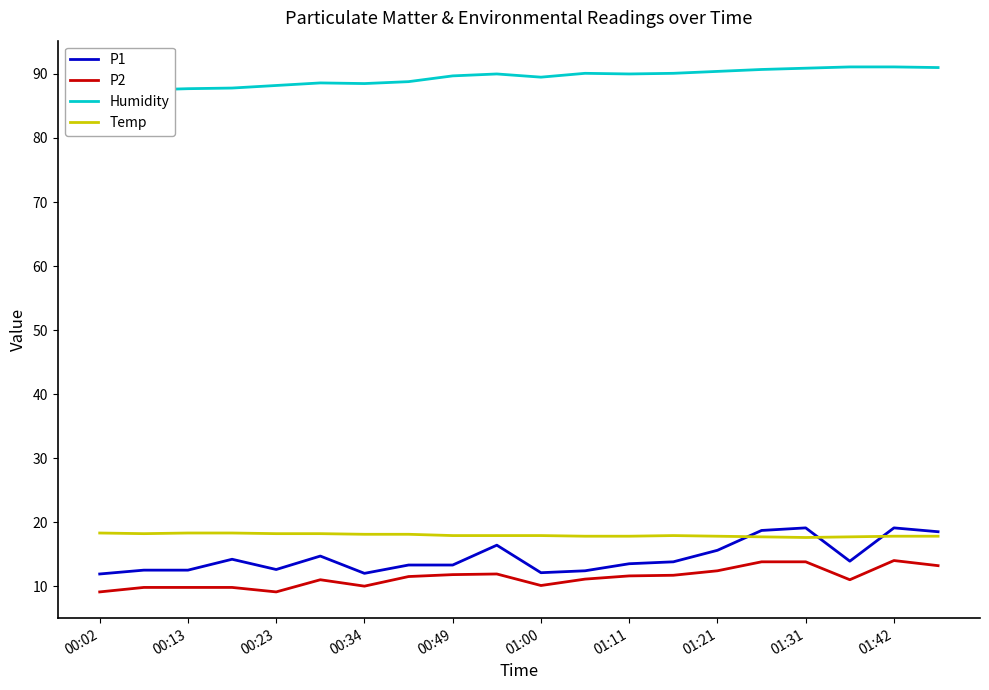

What is the spread (max minus min) of values at 11?

79.0